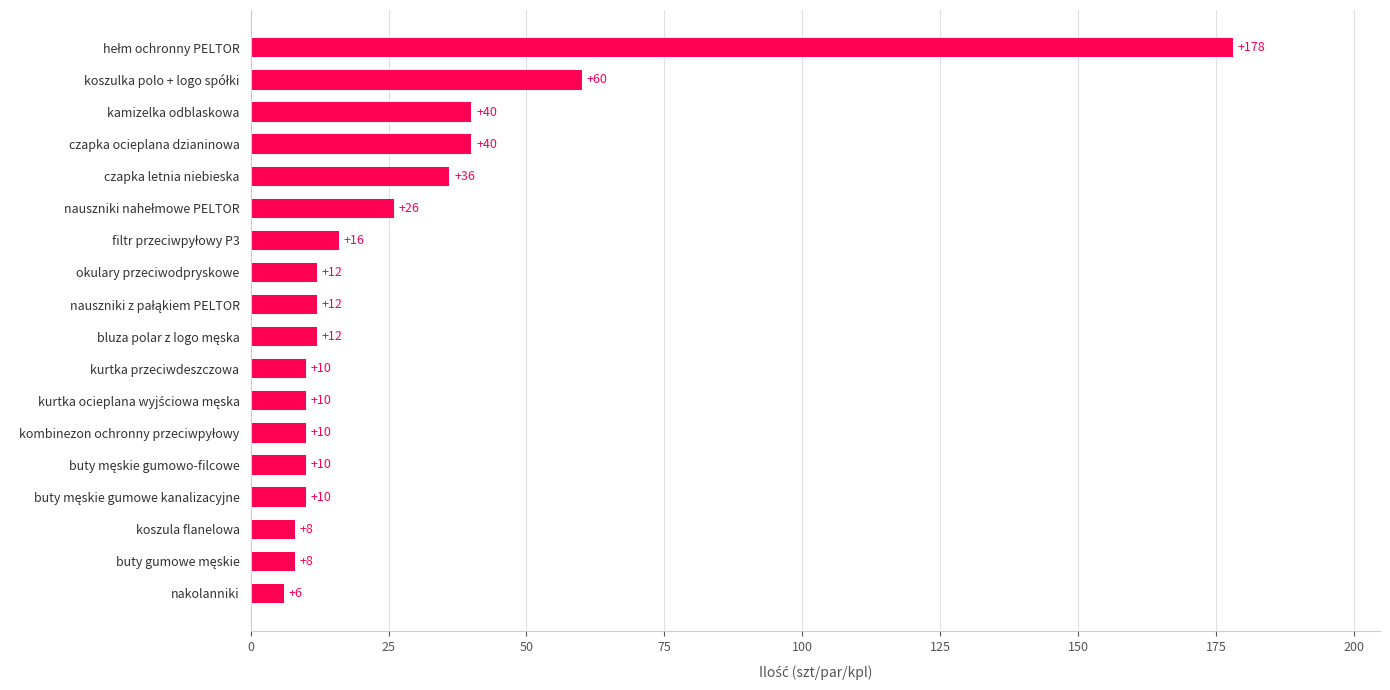

Are the bars grouped side by side (vs. stacked)?

No